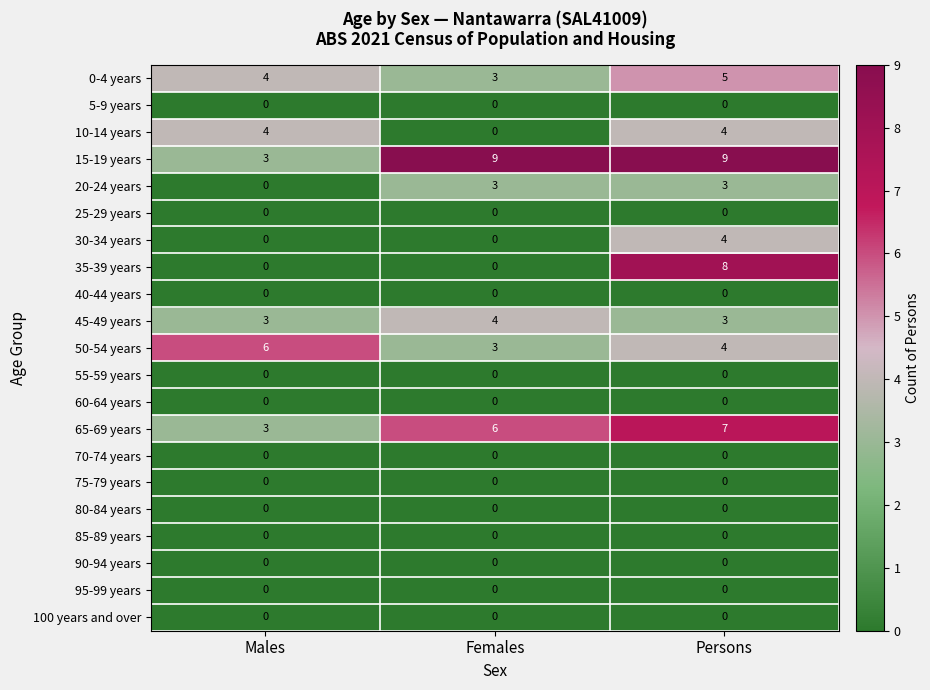

True or false: 10-14 years has a value of 4 at Males.

True